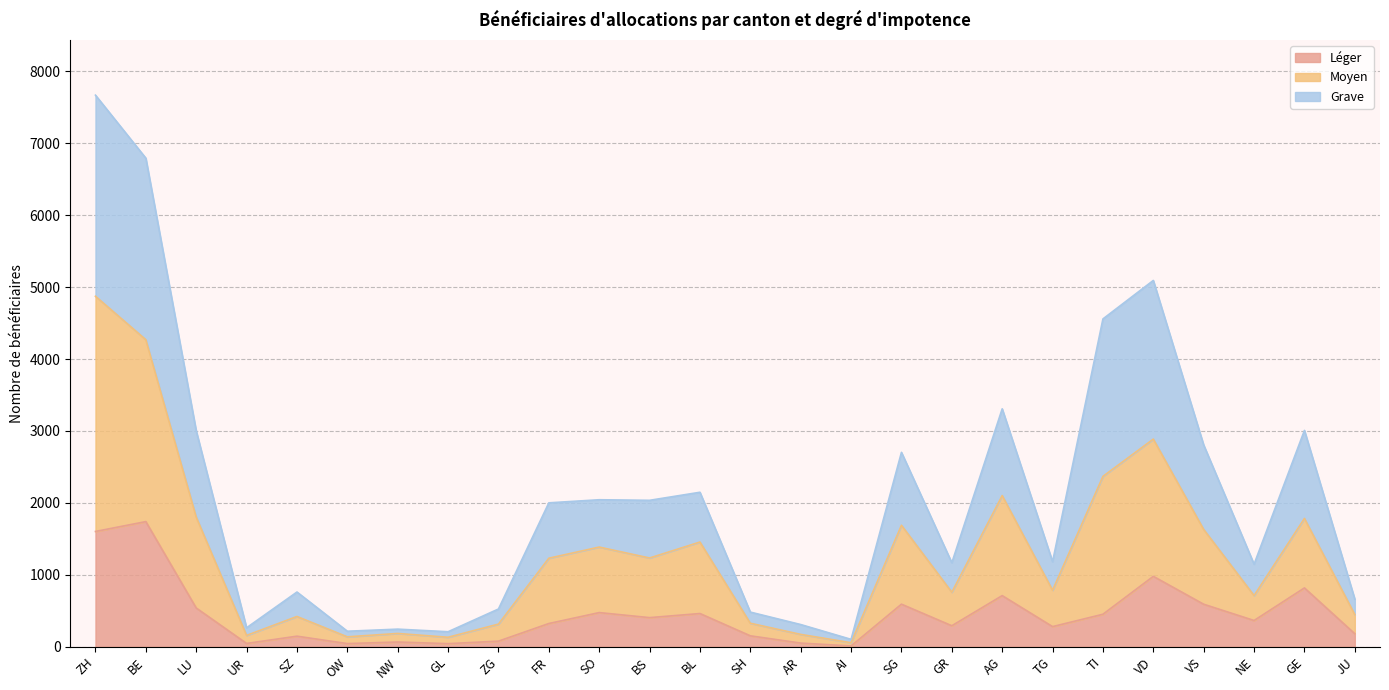

What is the total value across all series at SO?

2044